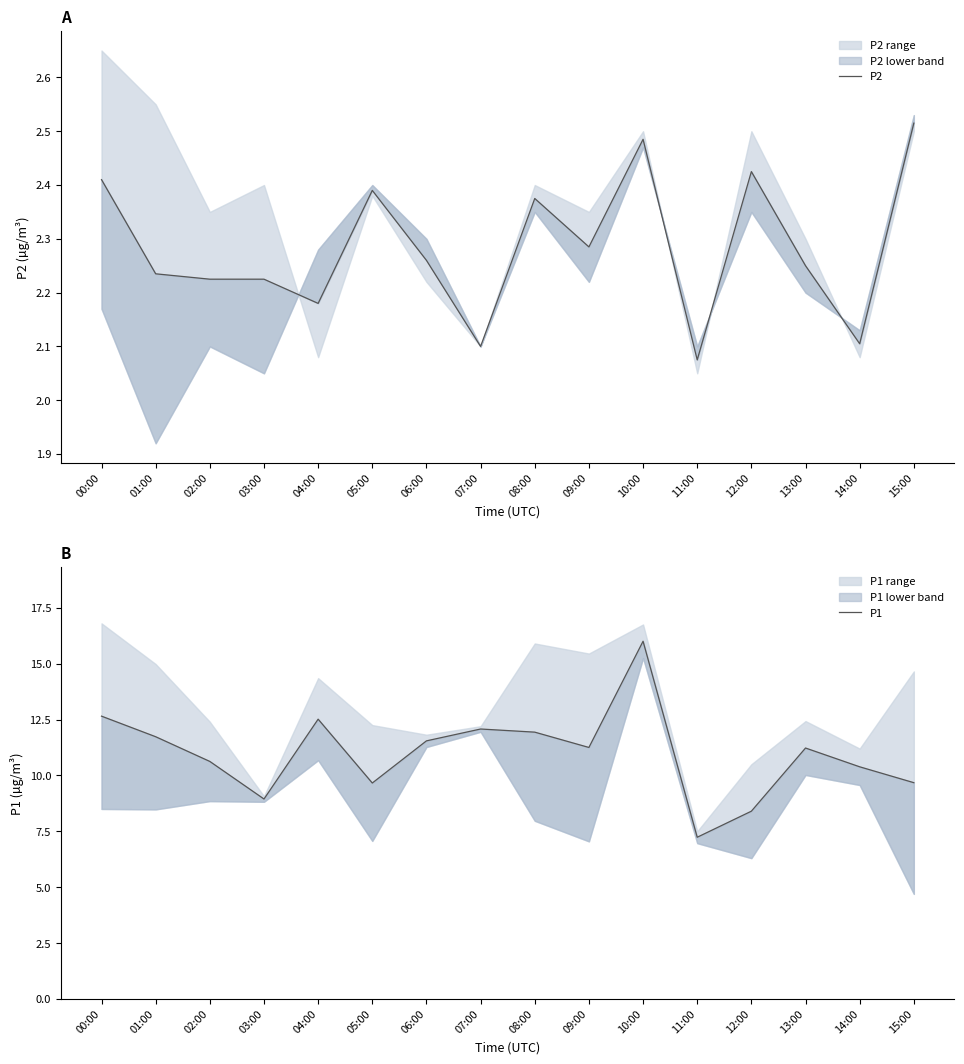

Reading right to left, list all the values displayed in this chart.

P2: 15:00=2.5	14:00=2.1	13:00=2.2	12:00=2.4	11:00=2.1	10:00=2.5	09:00=2.3	08:00=2.4	07:00=2.1	06:00=2.3	05:00=2.4	04:00=2.2	03:00=2.2	02:00=2.2	01:00=2.2	00:00=2.4
P1: 15:00=9.7	14:00=10.4	13:00=11.2	12:00=8.4	11:00=7.2	10:00=16.0	09:00=11.2	08:00=11.9	07:00=12.1	06:00=11.5	05:00=9.7	04:00=12.5	03:00=8.9	02:00=10.6	01:00=11.7	00:00=12.7